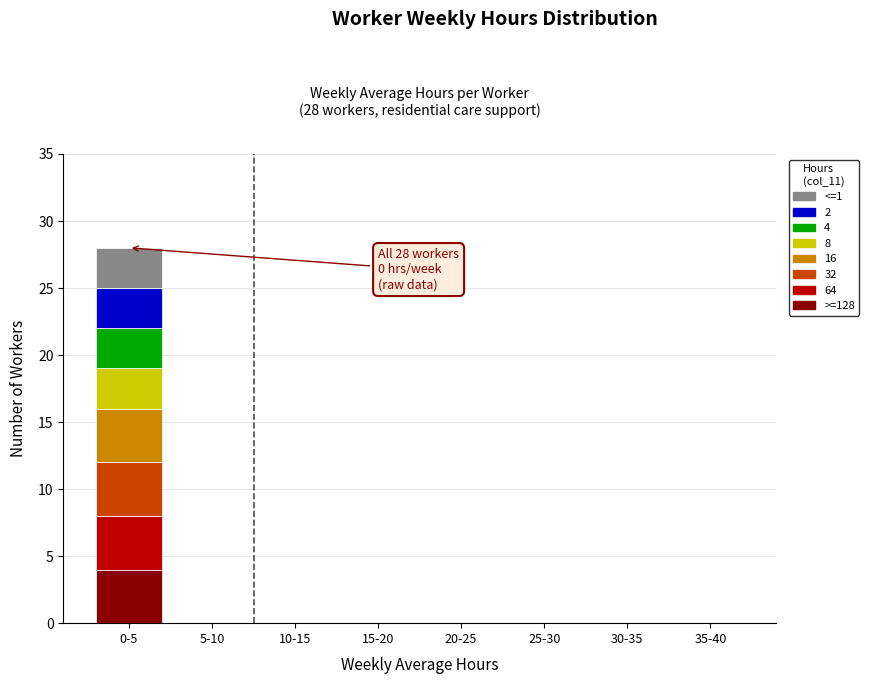

At which category is the sum across all series the highest?

0-5